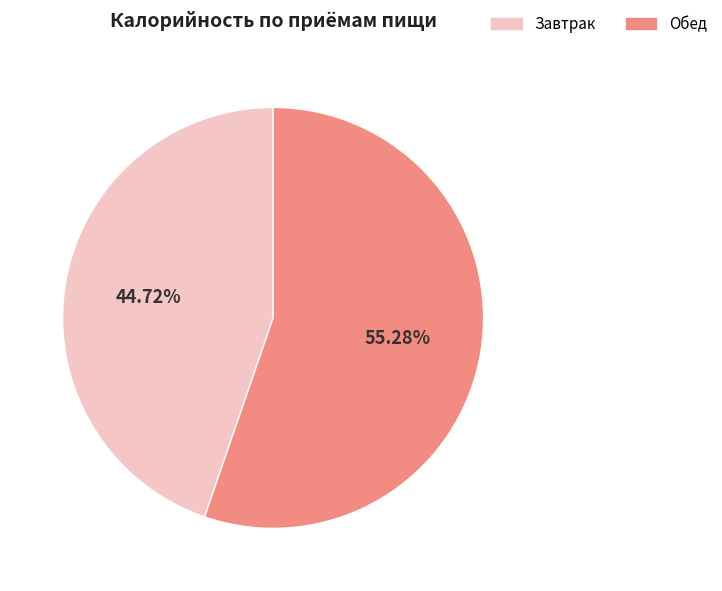

What percentage is the Обед slice, to the nearest percent?

55%